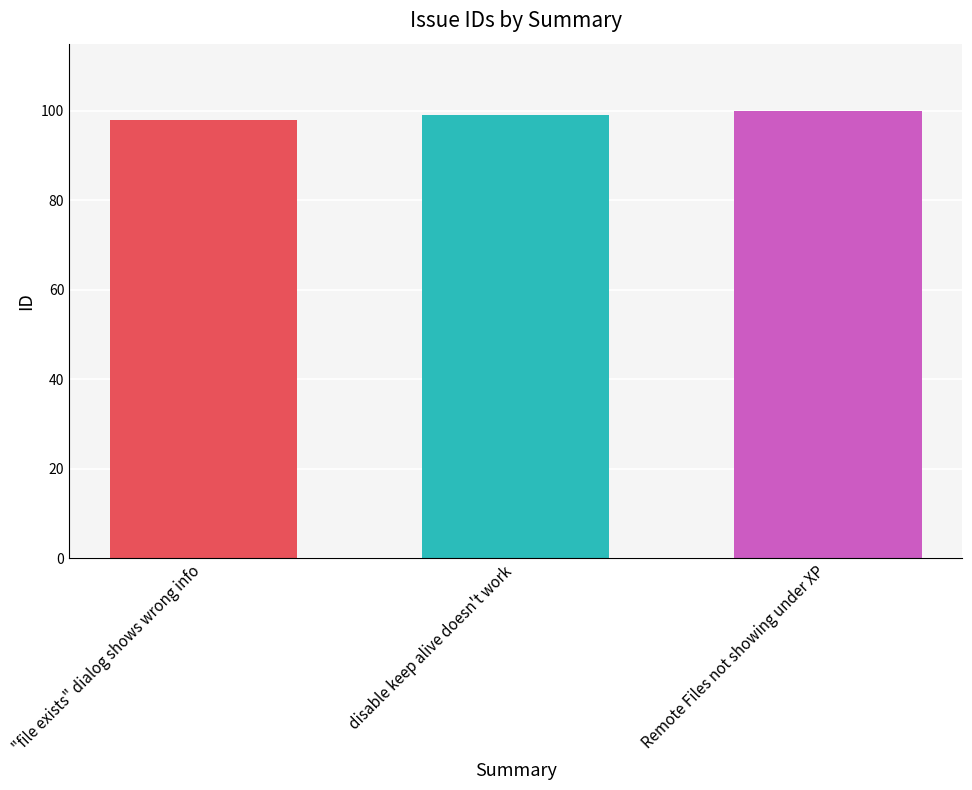

How many categories are shown in the chart?

3